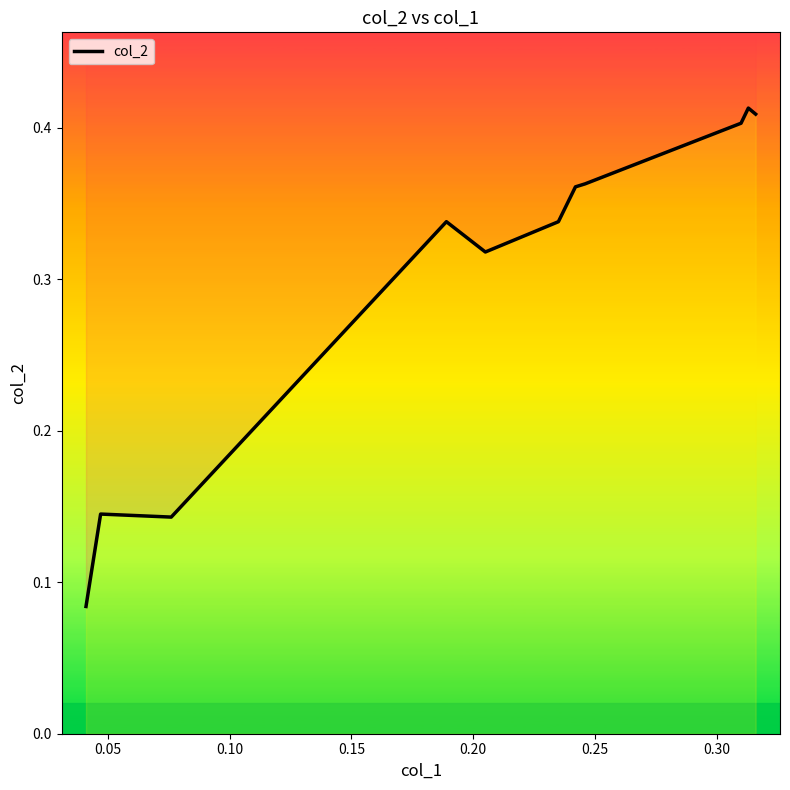

How many values are between 0 and 1?

11